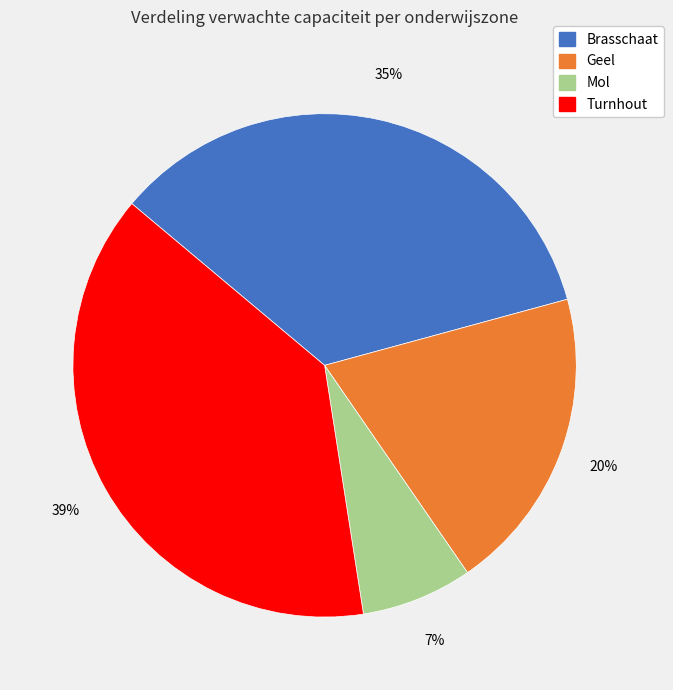

Rank the categories by value from lowest to highest.

Mol, Geel, Brasschaat, Turnhout